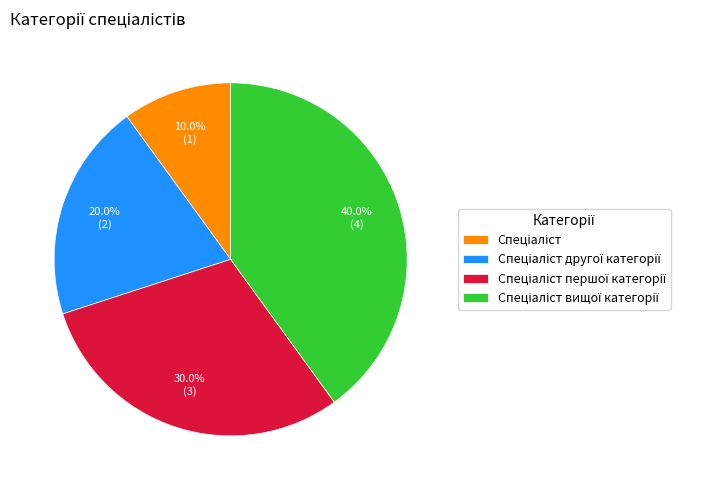

To the nearest percent, what is the difference between the largest and smallest slice percentages?

30%